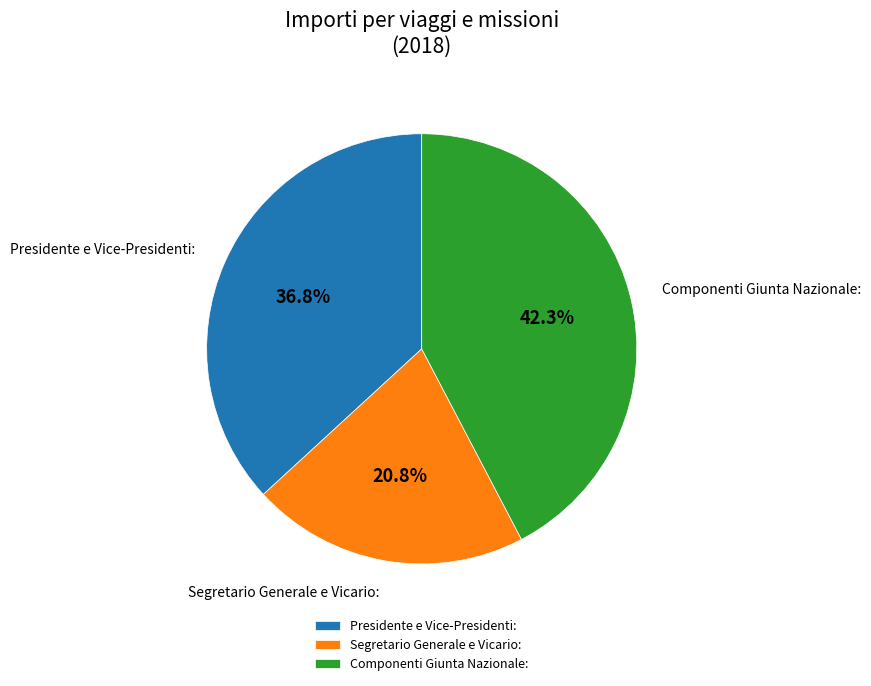

What percentage is the Componenti Giunta Nazionale: slice, to the nearest percent?

42%